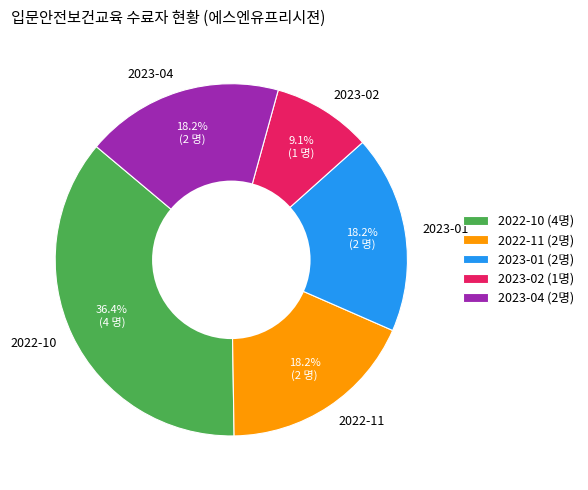

Between 2023-02 and 2022-10, which is larger?

2022-10